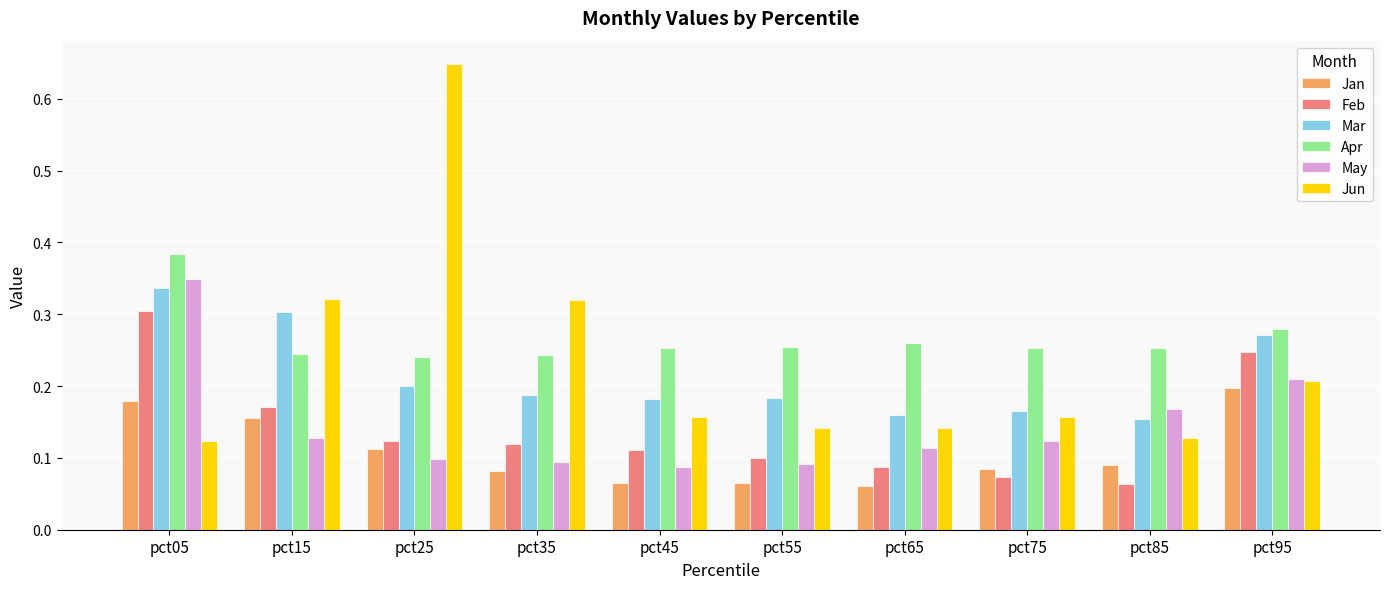

At how many categories does at least one series exceed 0?

10